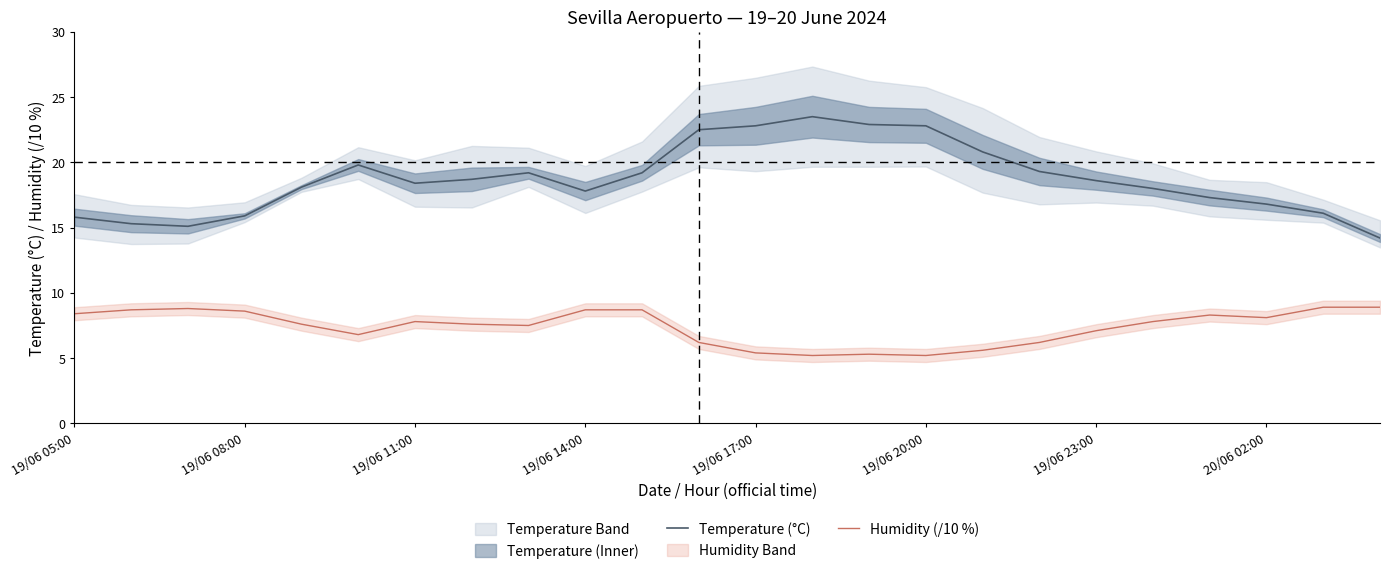

What are all the series names shown in the legend?

Temperature (°C), Humidity (/10 %)